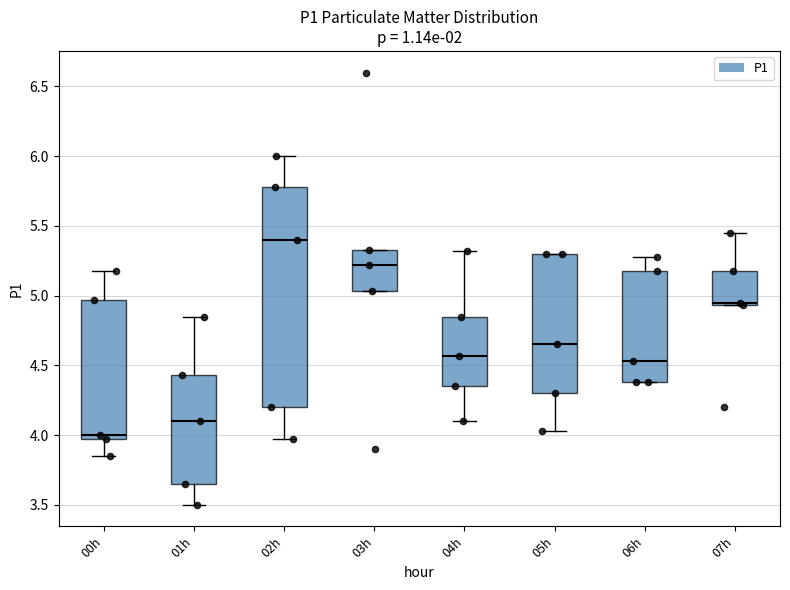

Reading left to right, read every box against the y-axis: the position of its median line, the range the box covers, and the ends of its whiskers. The values are not printed on the chart, so give them approximately, as read against the axis.

00h: median 4.00, box 3.95 to 4.95, whiskers 3.85 to 5.20
01h: median 4.10, box 3.65 to 4.45, whiskers 3.50 to 4.85
02h: median 5.40, box 4.20 to 5.80, whiskers 3.95 to 6.00
03h: median 5.20, box 5.05 to 5.35, whiskers 5.05 to 5.35
04h: median 4.55, box 4.35 to 4.85, whiskers 4.10 to 5.30
05h: median 4.65, box 4.30 to 5.30, whiskers 4.05 to 5.30
06h: median 4.55, box 4.40 to 5.20, whiskers 4.40 to 5.30
07h: median 4.95 (just above the box's lower edge), box 4.95 to 5.20, whiskers 4.95 to 5.45